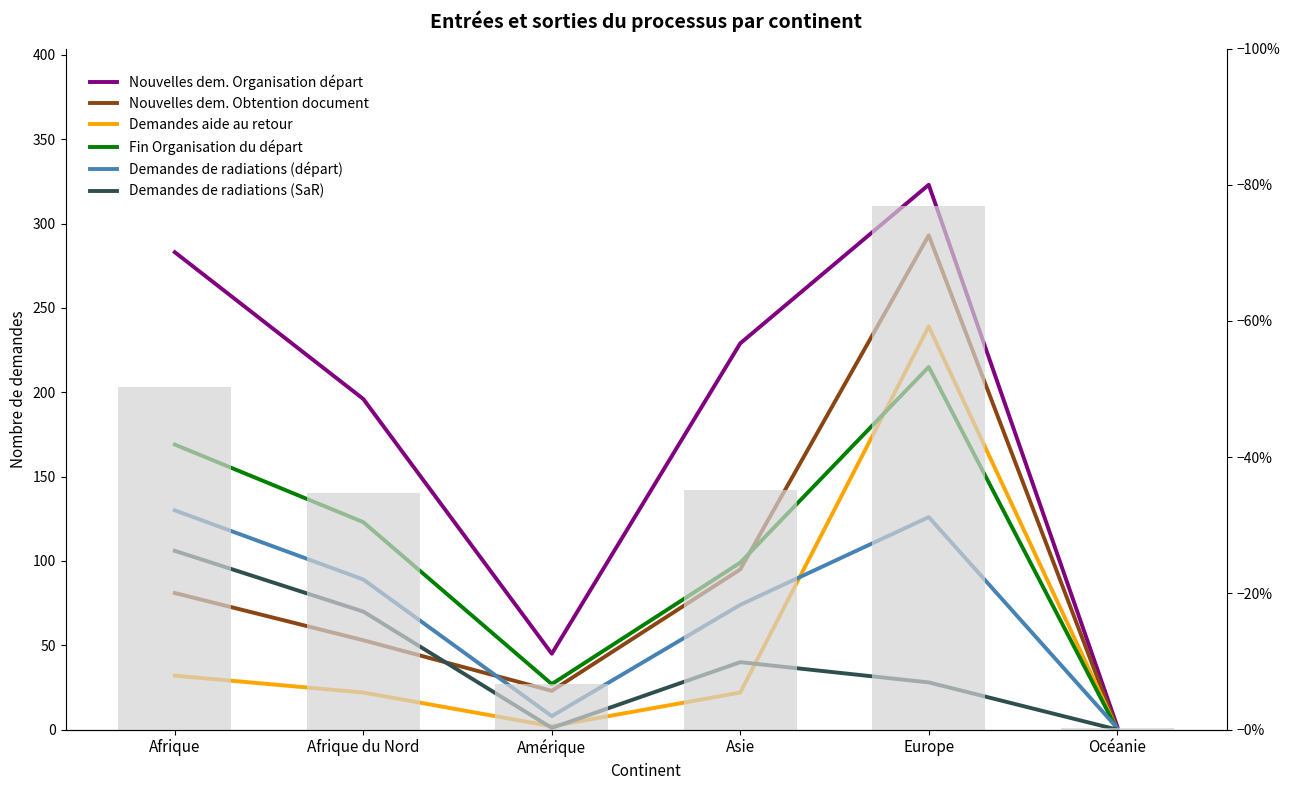

What is the average value of the Fin Organisation du départ series?

106